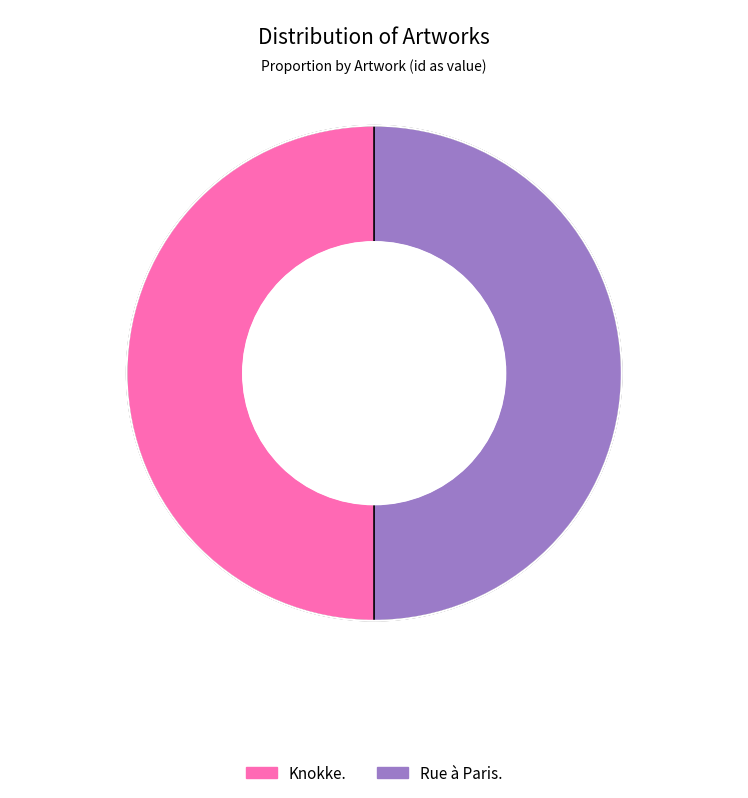

The Knokke. slice represents 50% of the pie. True or false?

True